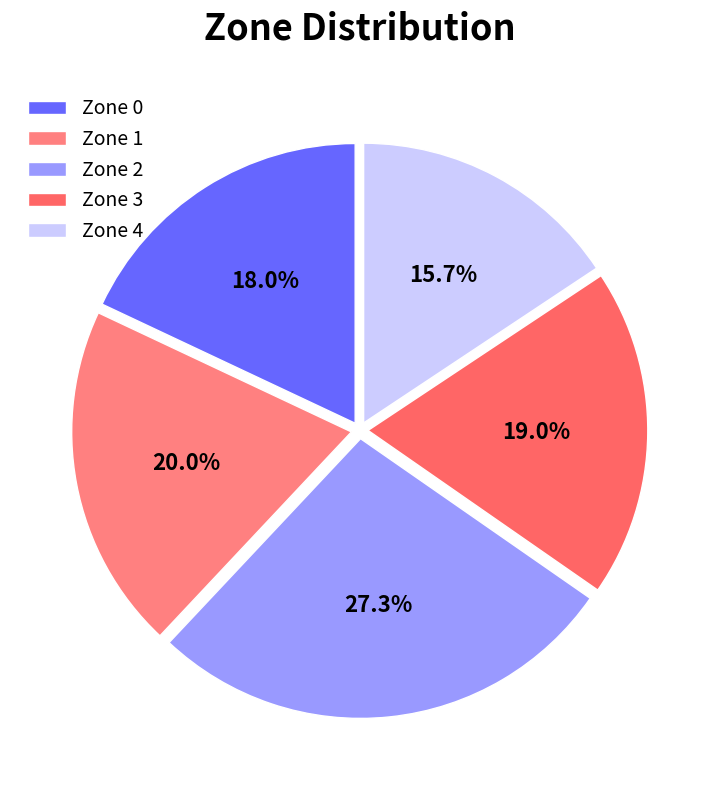

True or false: Zone 4 accounts for 23% of the total.

False